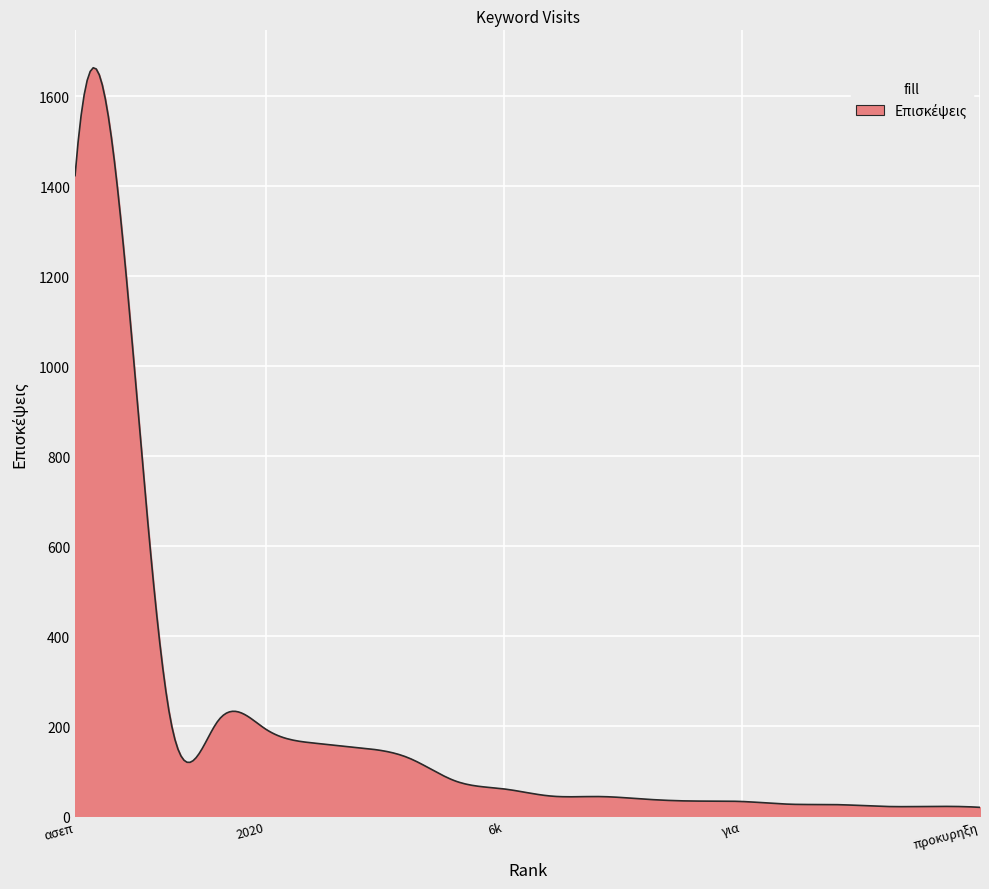

What is the greatest value displayed?

1663.7